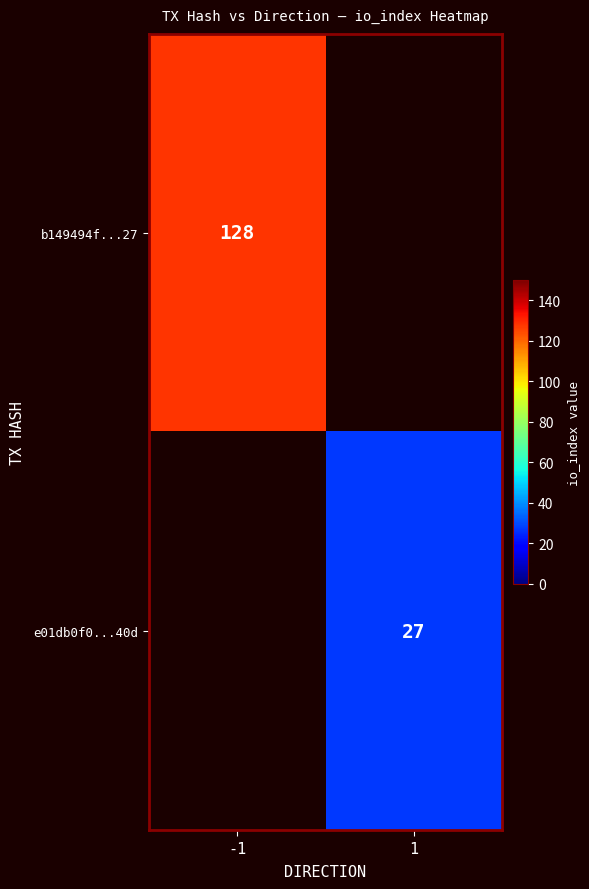

The value of b149494f...27 at -1 is 36. True or false?

False